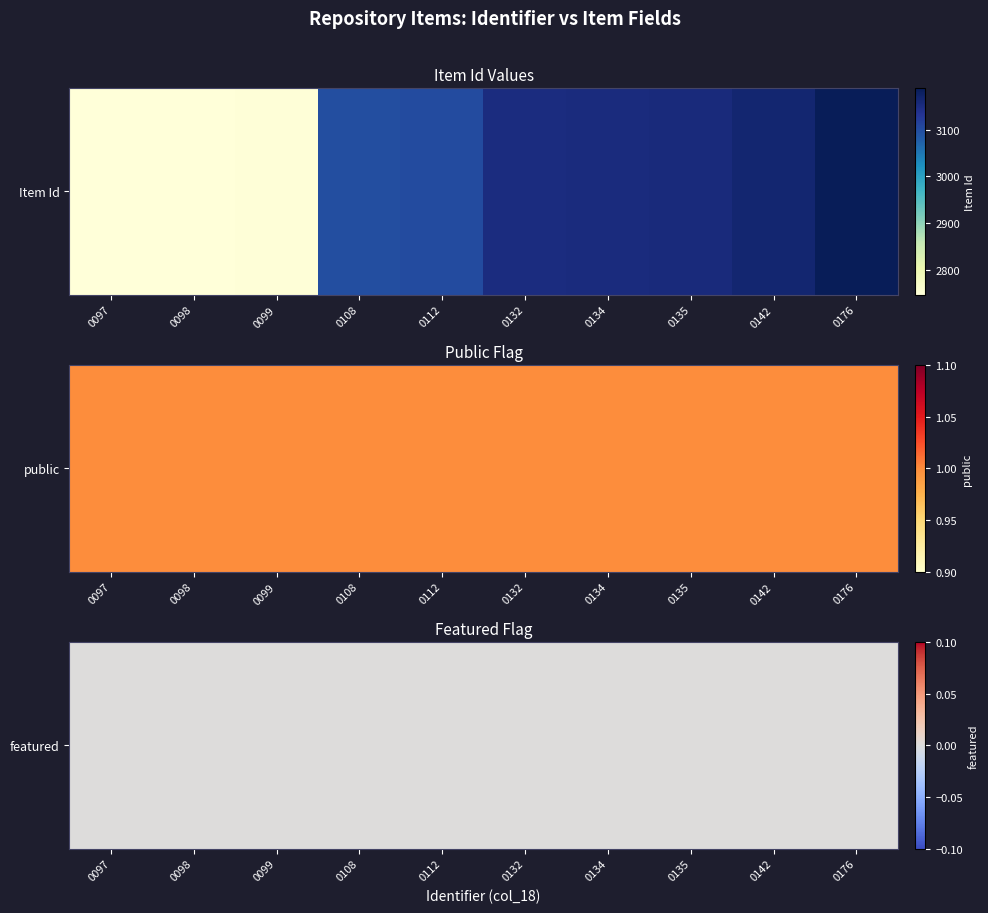

Reading left to right, list all the values displayed in this chart.

0097: 0=2746	1=1	2=0
0098: 0=2747	1=1	2=0
0099: 0=2748	1=1	2=0
0108: 0=3099	1=1	2=0
0112: 0=3102	1=1	2=0
0132: 0=3152	1=1	2=0
0134: 0=3154	1=1	2=0
0135: 0=3155	1=1	2=0
0142: 0=3165	1=1	2=0
0176: 0=3189	1=1	2=0